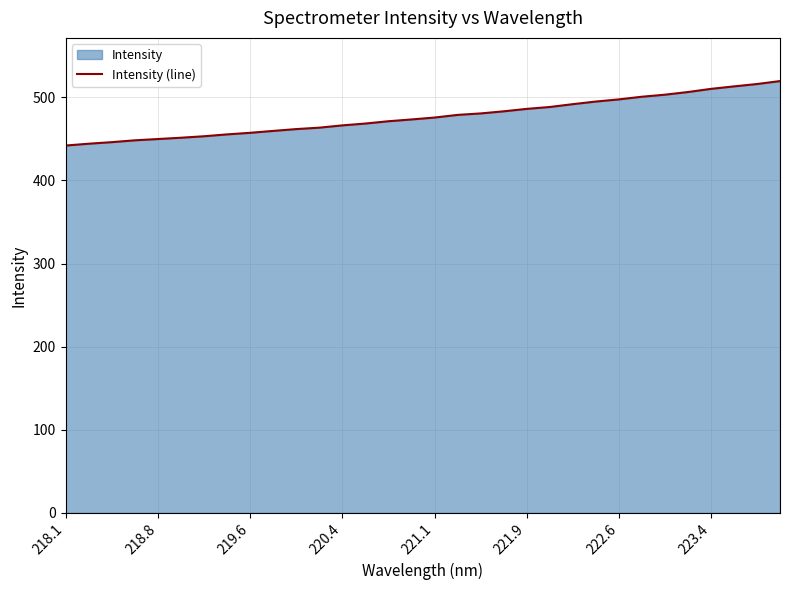

True or false: the data shows 738.9 at 218.8.

False